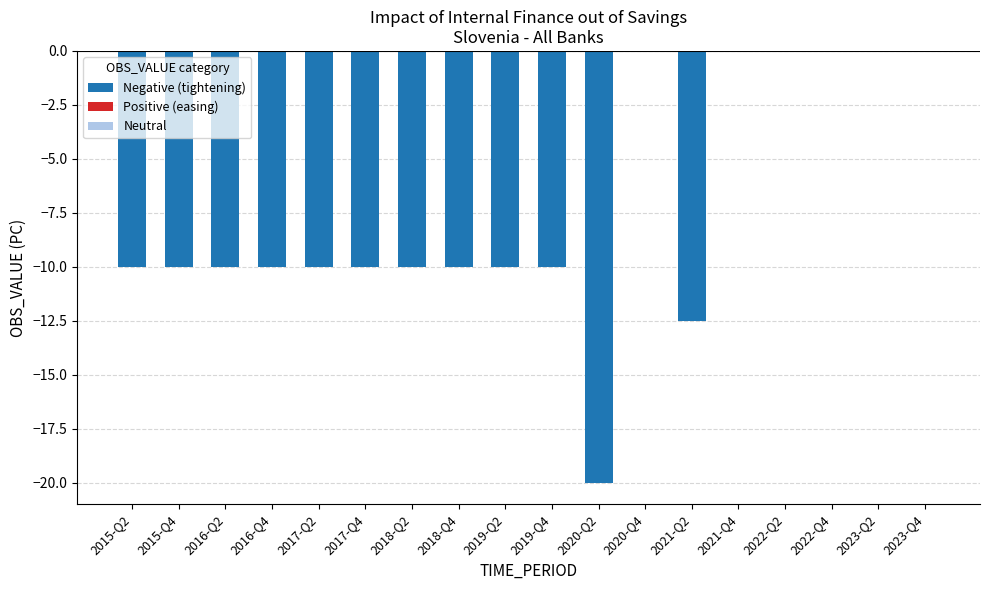

How many series are shown in this chart?

1